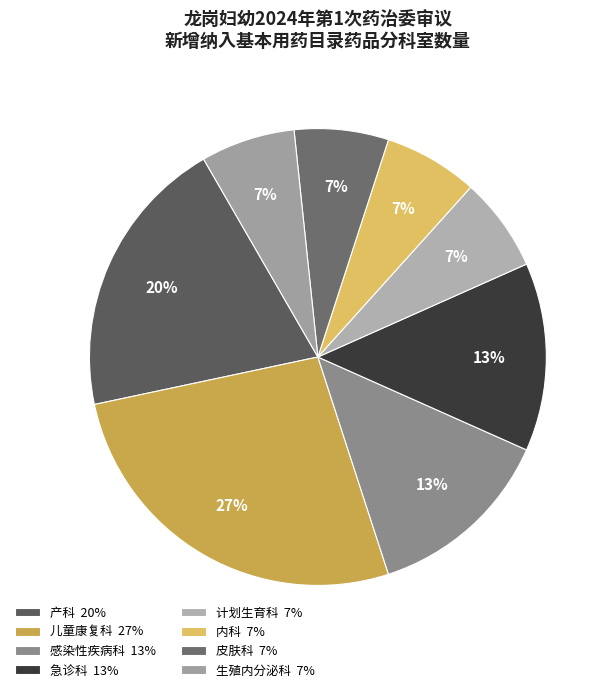

Does 计划生育科 account for over 50% of the chart?

No